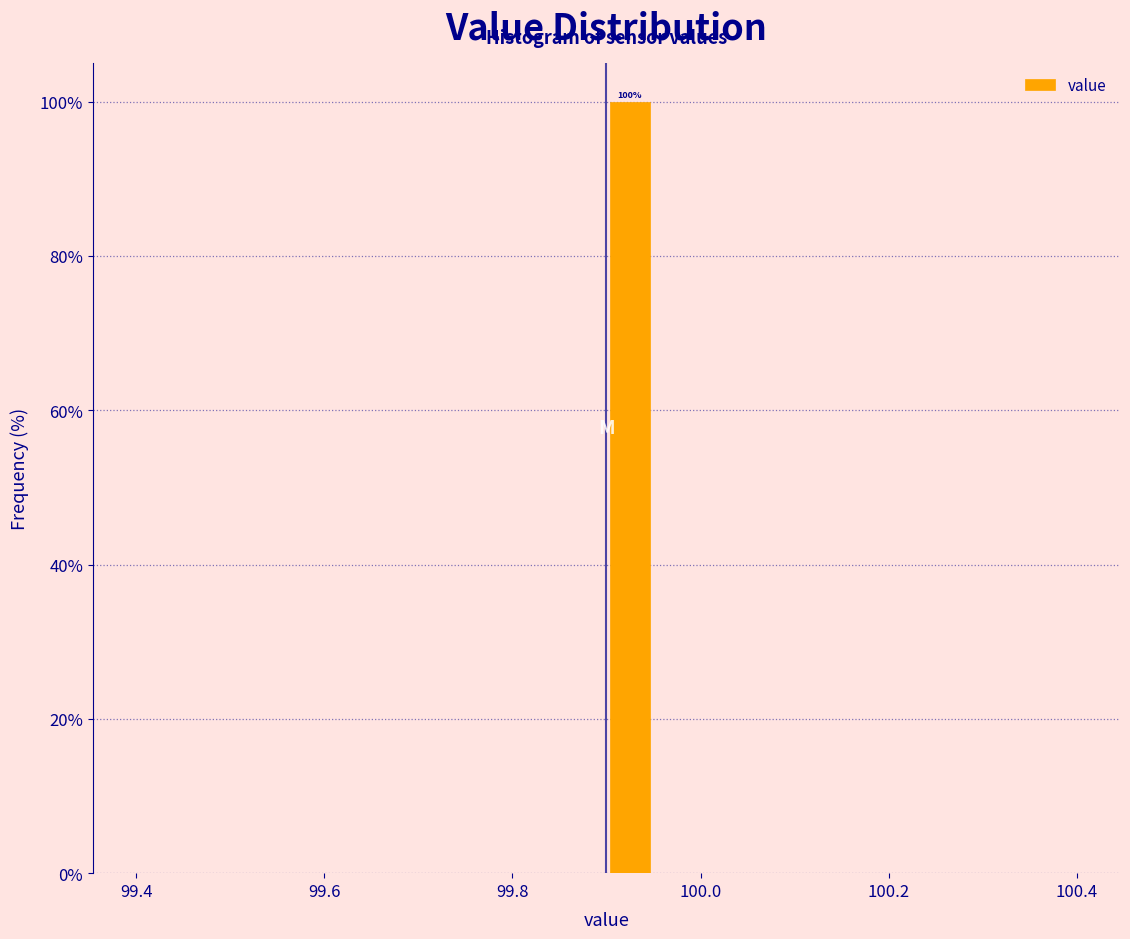

Around what value on the x-axis is the tallest bar? Give the approximate position of its centre, as read against the axis.

99.92